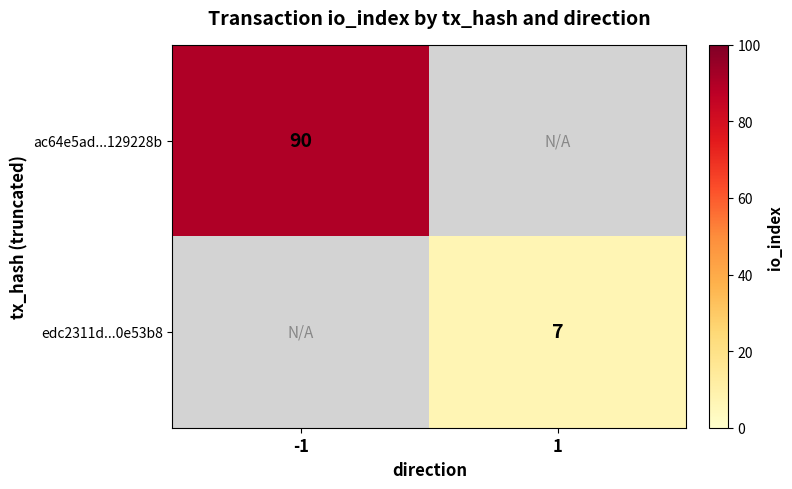

Is it true that ac64e5ad...129228b equals 90 at -1?

True